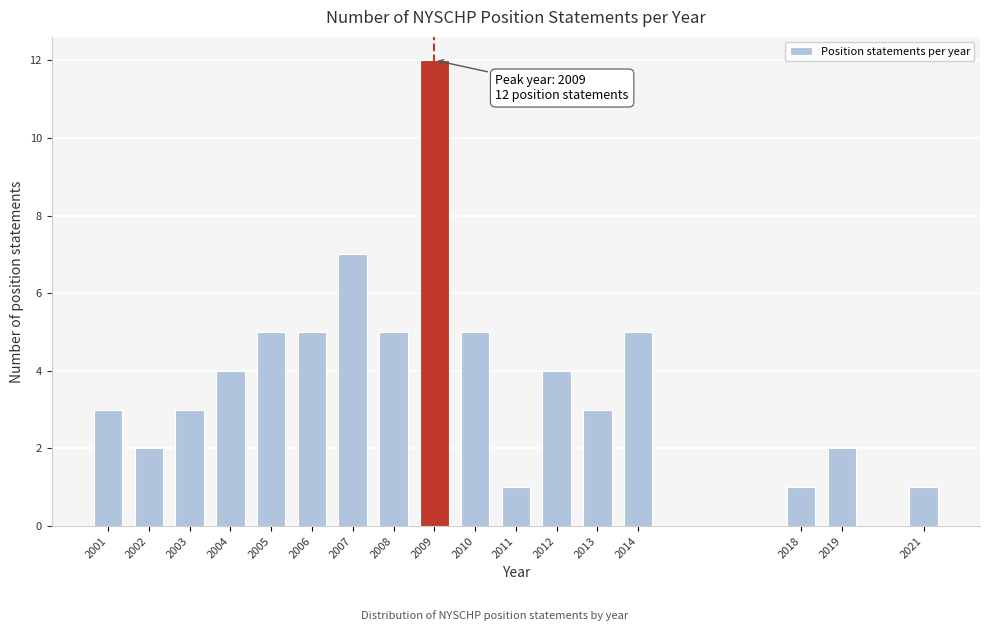

Reading left to right, transcribe all the data shown in this chart.

2001=3	2002=2	2003=3	2004=4	2005=5	2006=5	2007=7	2008=5	2009=12	2010=5	2011=1	2012=4	2013=3	2014=5	2018=1	2019=2	2021=1